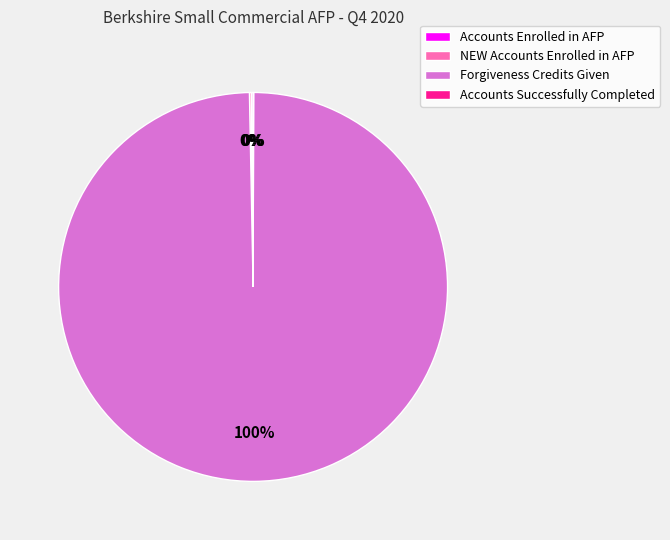

Is it true that Forgiveness Credits Given is 100% of the pie?

True